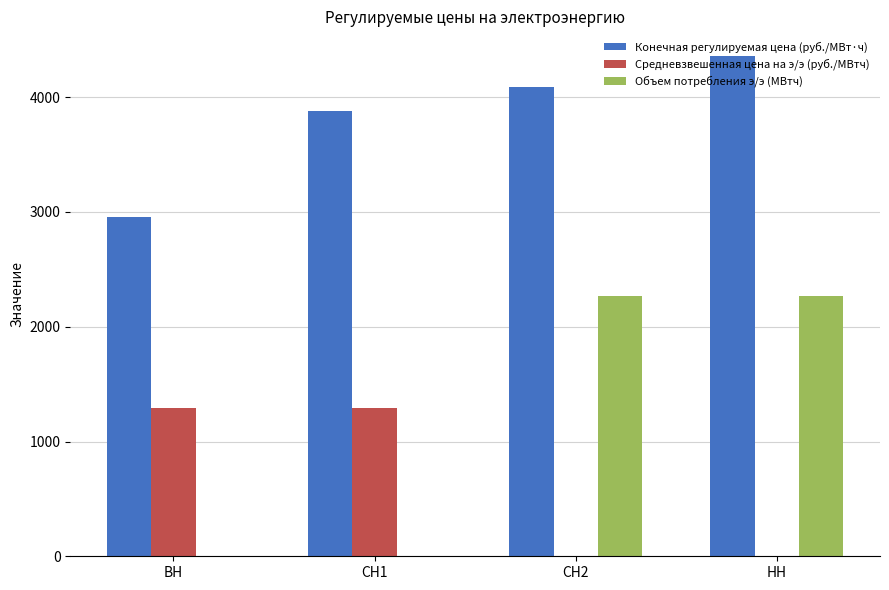

What is the highest value of the Конечная регулируемая цена (руб./МВт·ч) series?

4355.9